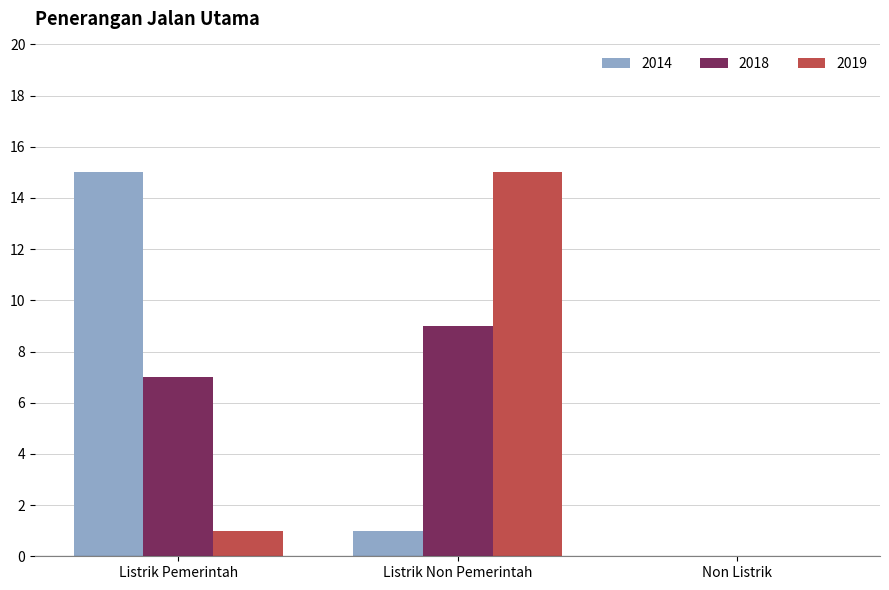

How many series are shown in this chart?

3